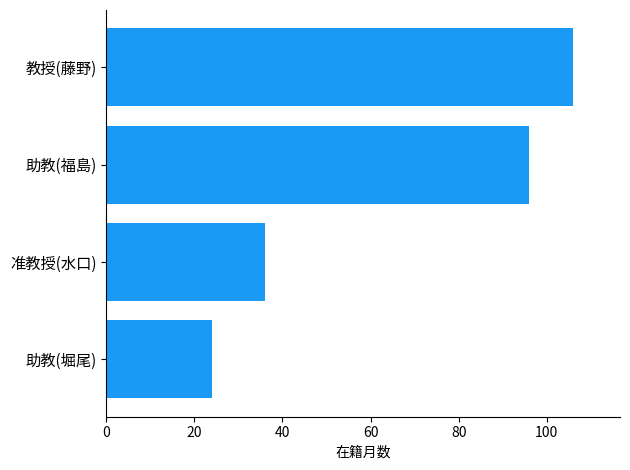

How many values are between 36 and 106?

3